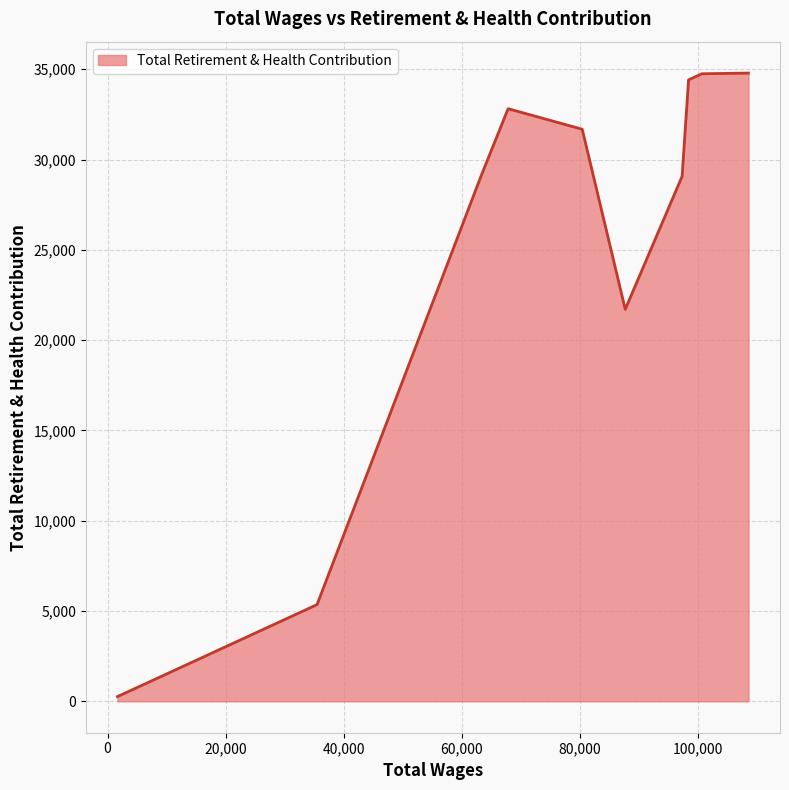

What is the greatest value displayed?

34786